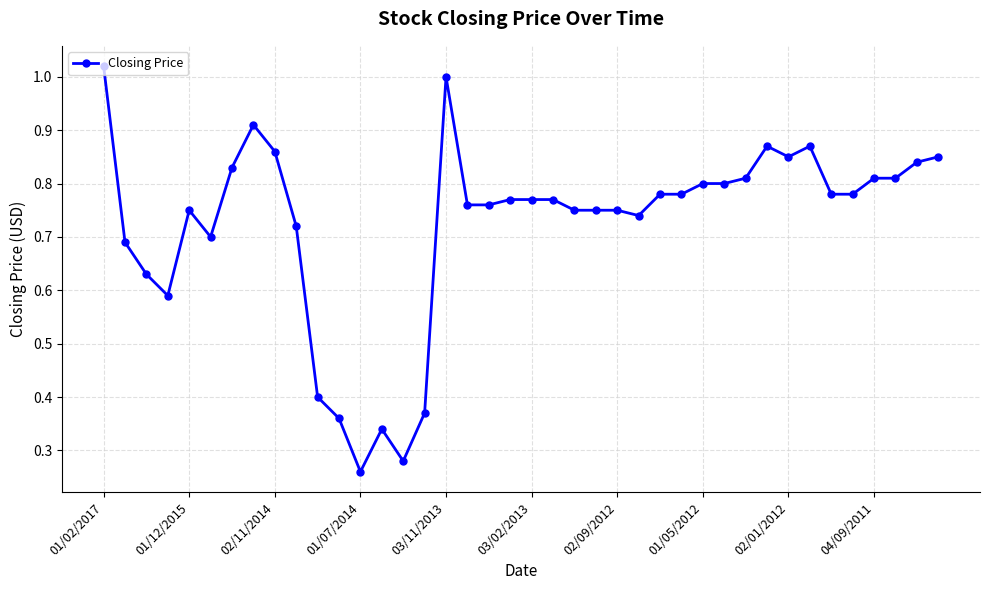

How many series are shown in this chart?

1